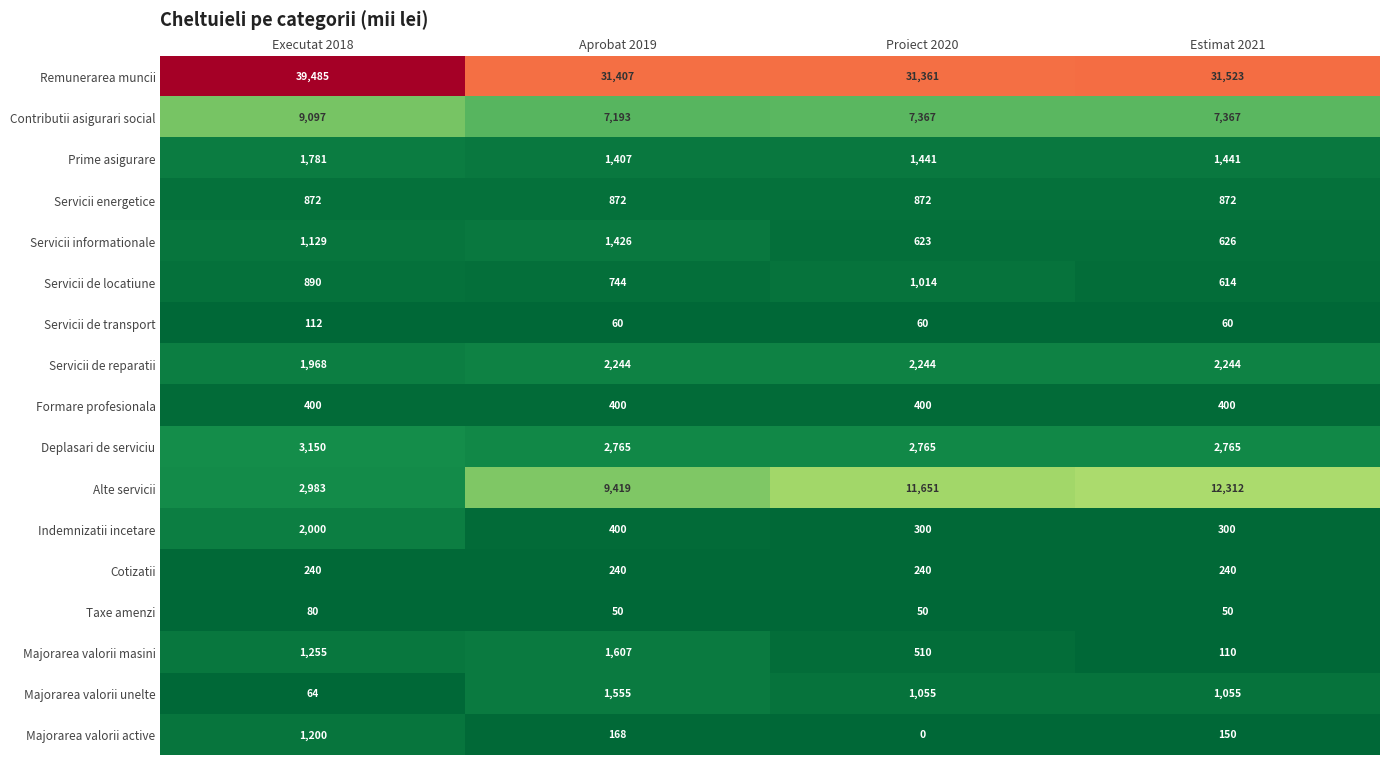

What is the difference between the Servicii informationale values at Estimat 2021 and Proiect 2020?

3